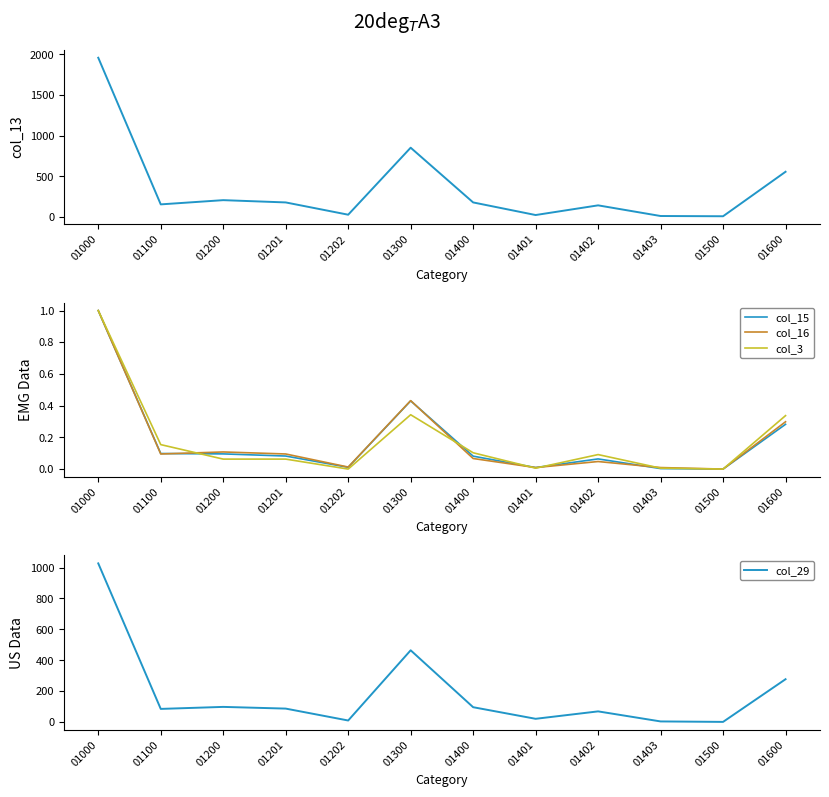

True or false: col_15 and col_29 cross at least once.

False